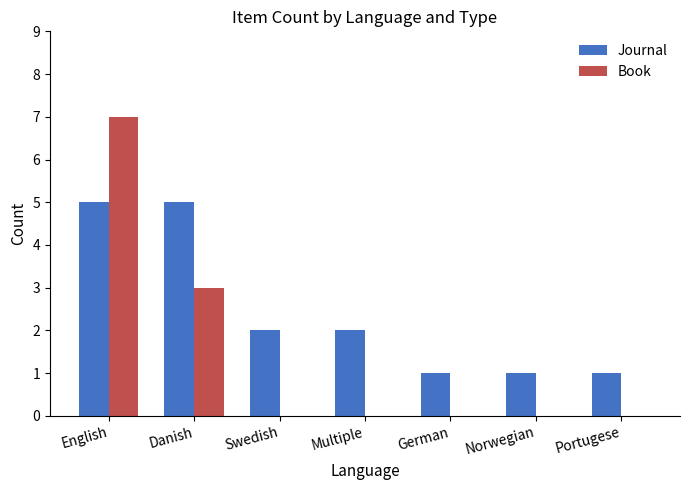

What is the sum of the Journal values at Multiple and Danish?

7